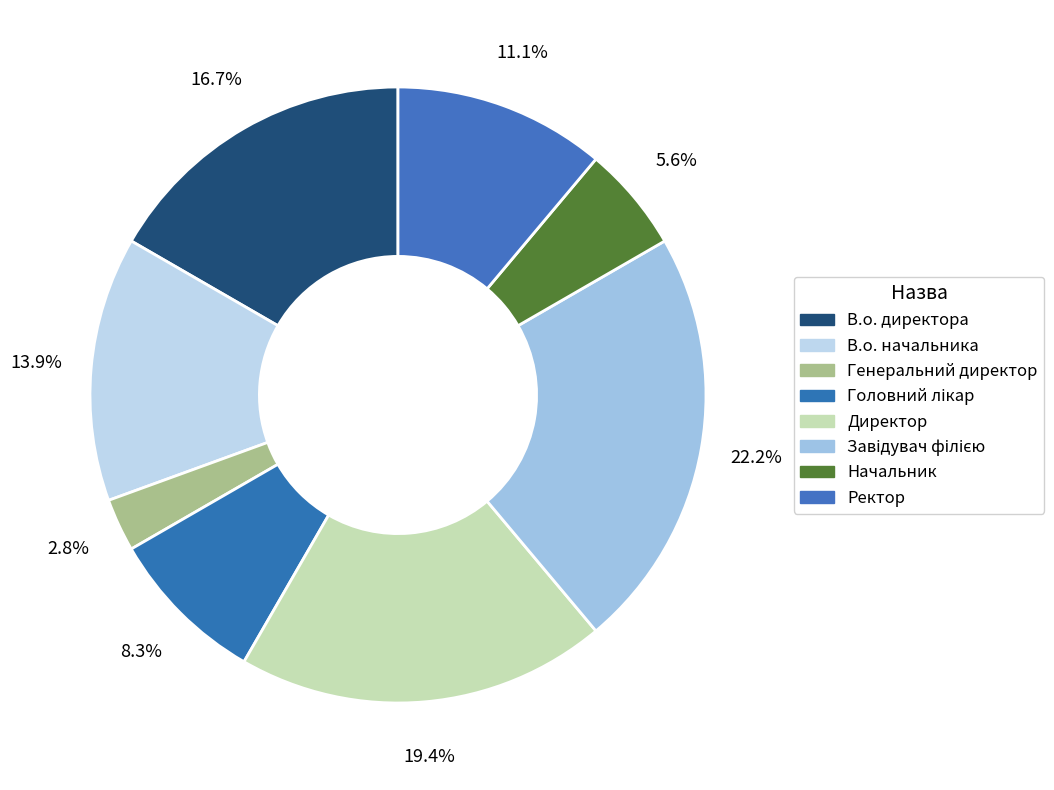

What percentage is the В.о. начальника slice, to the nearest percent?

14%